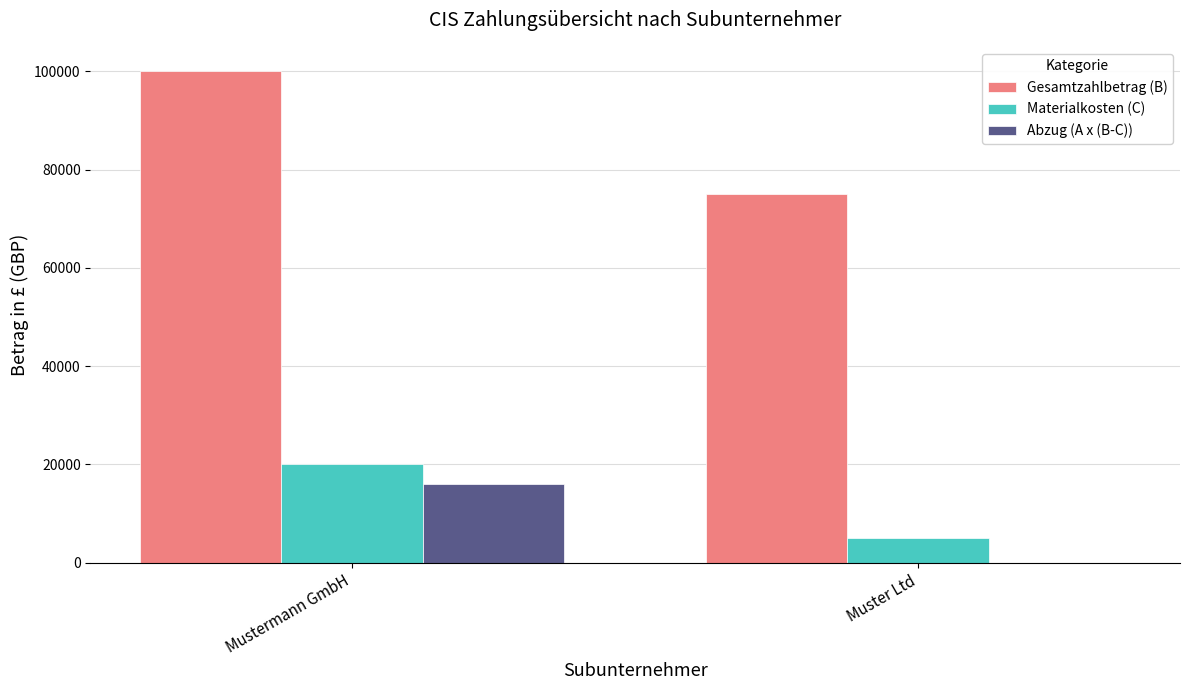

Count the number of data series in this chart.

3